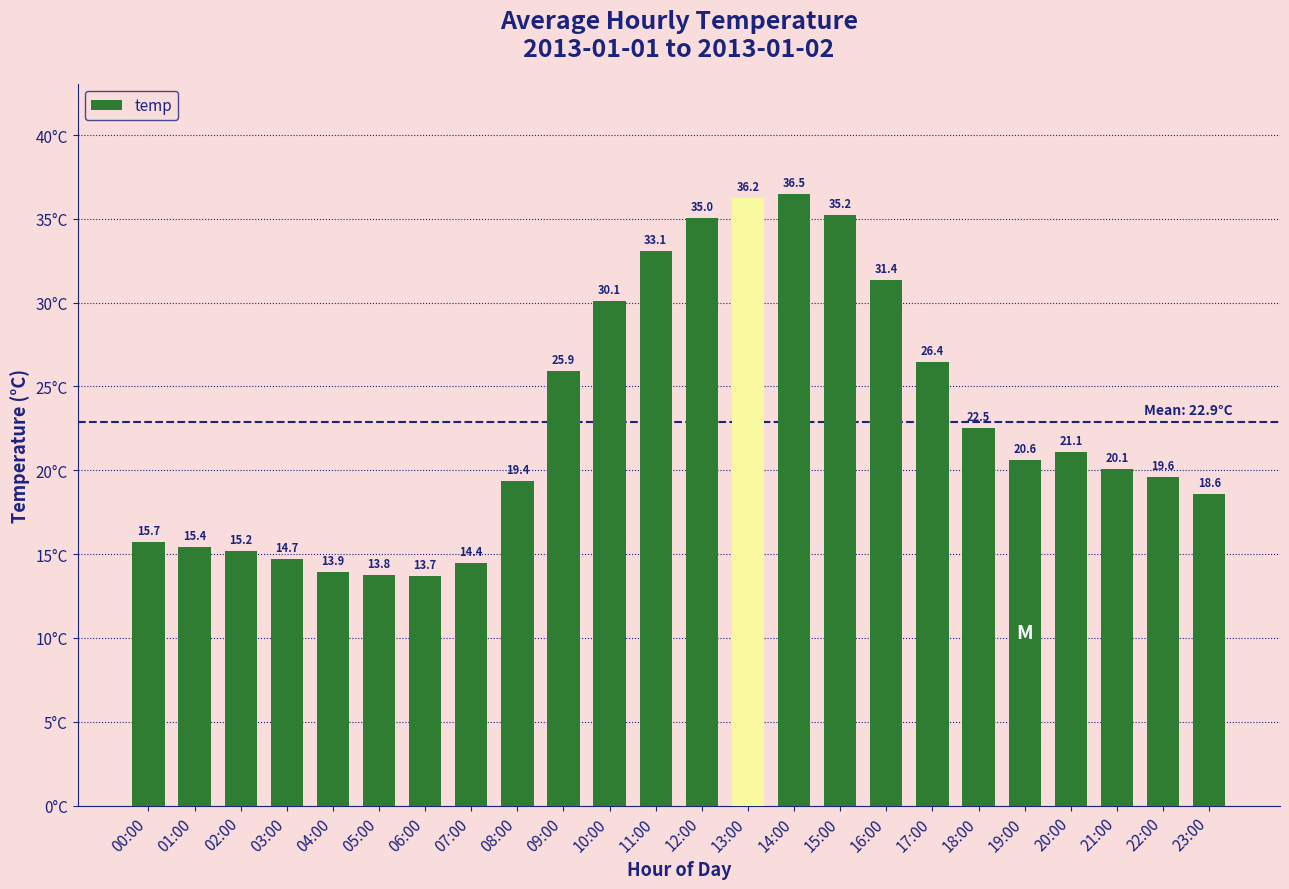

What position from the left is 18:00?

19